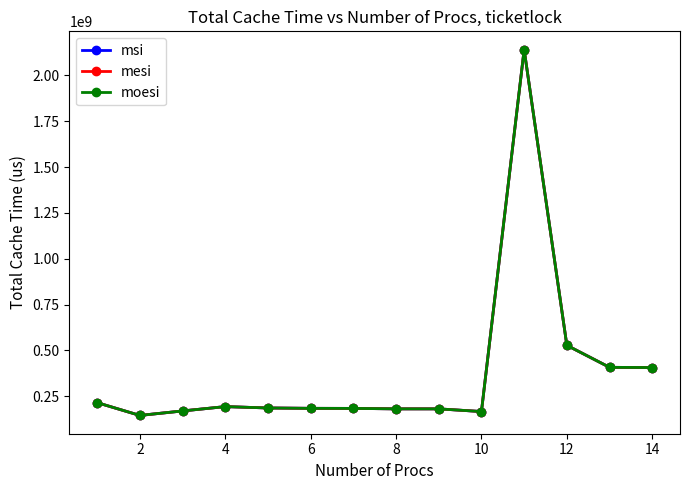

Which series has the largest total across all categories?

msi